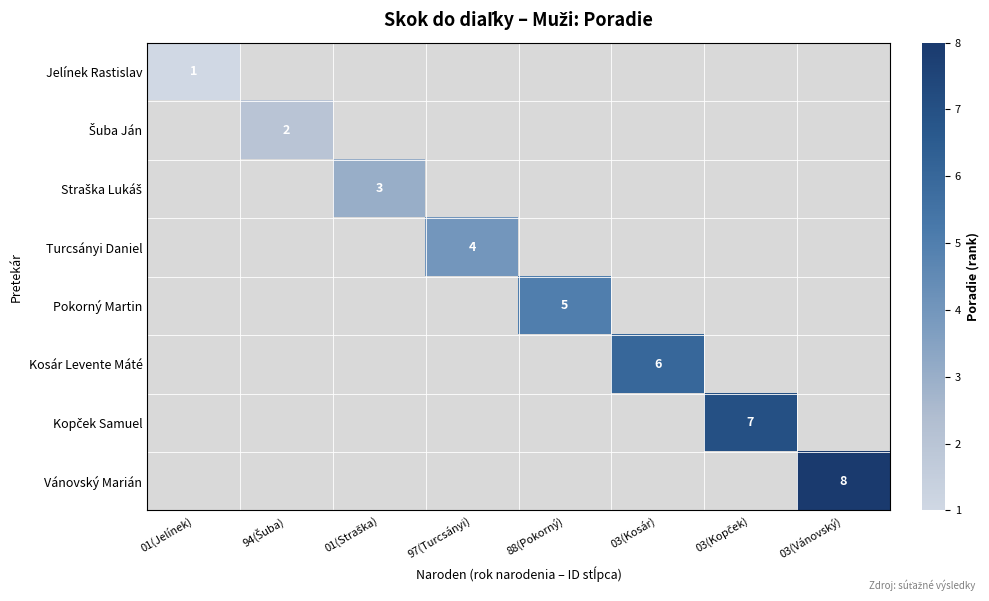

How many values in Jelínek Rastislav are above zero?

1